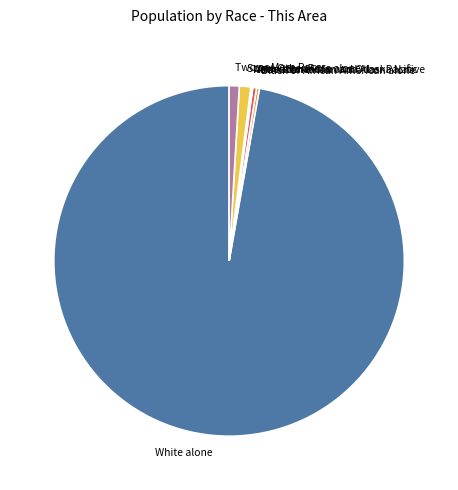

Which slice is the largest?

White alone